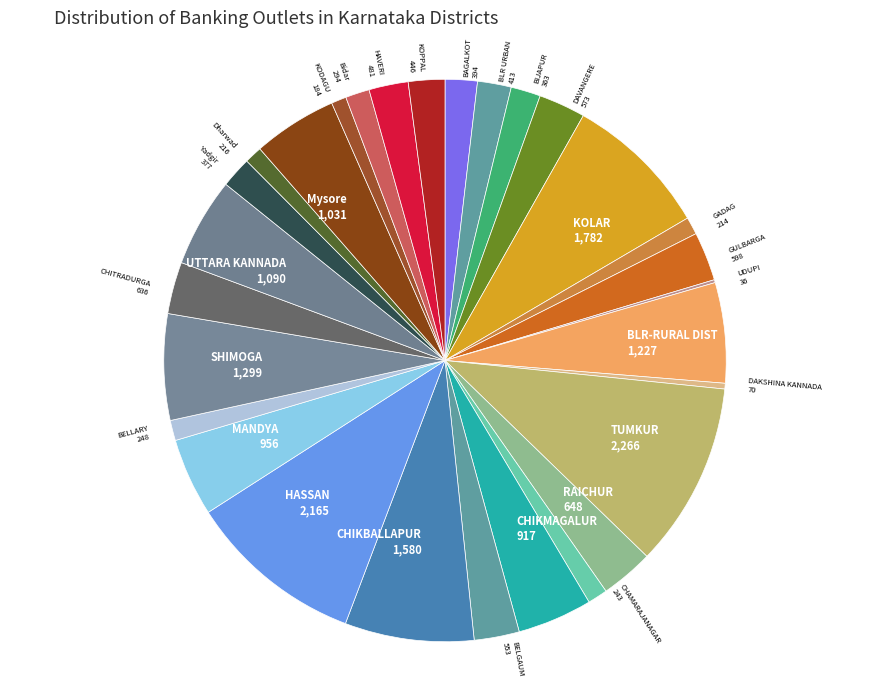

Combined, do UTTARA KANNADA and CHITRADURGA account for over 50%?

No